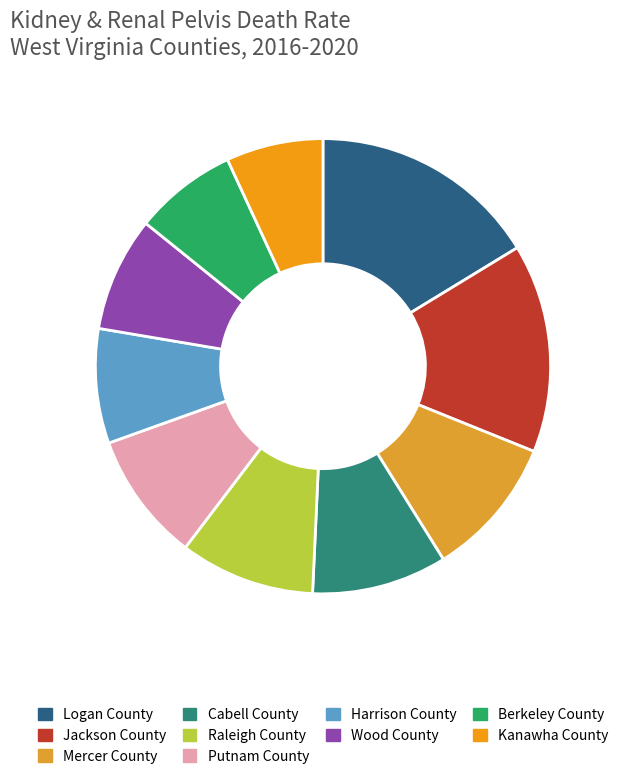

What is the ratio of the value at Cabell County to the value at Mercer County?

1.0